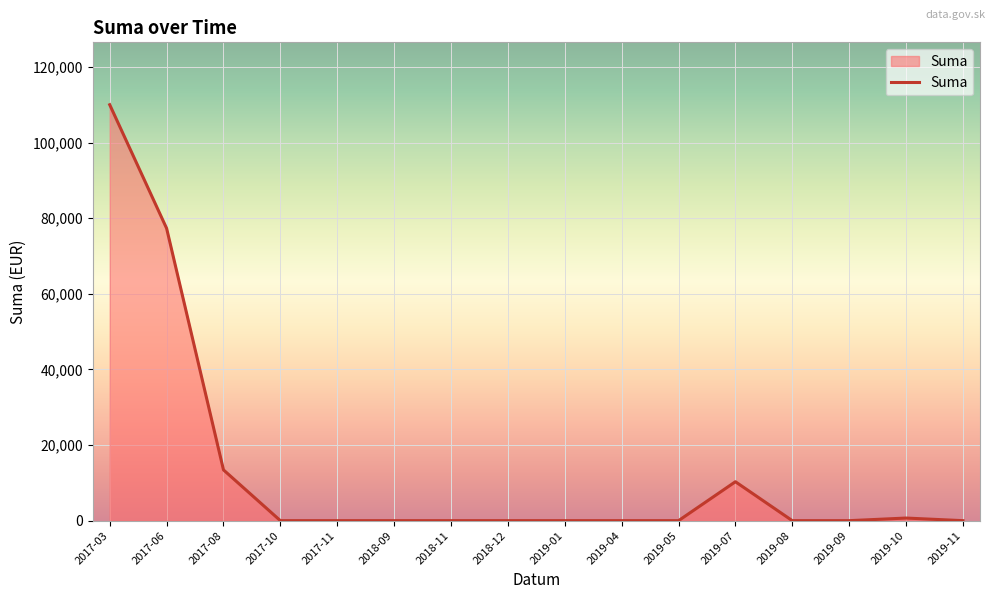

What is the greatest value displayed?

110045.3